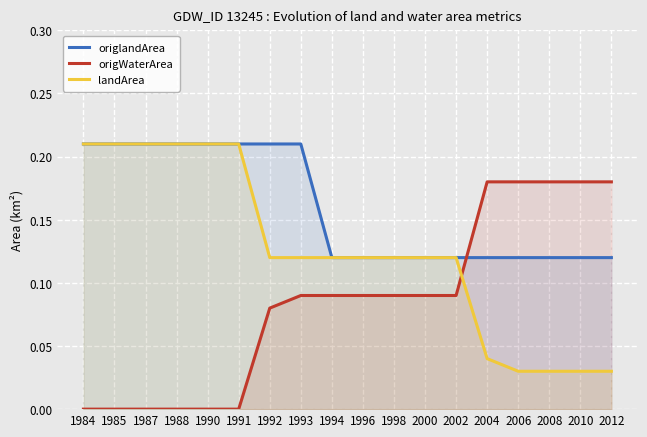

What are all the series names shown in the legend?

origlandArea, origWaterArea, landArea